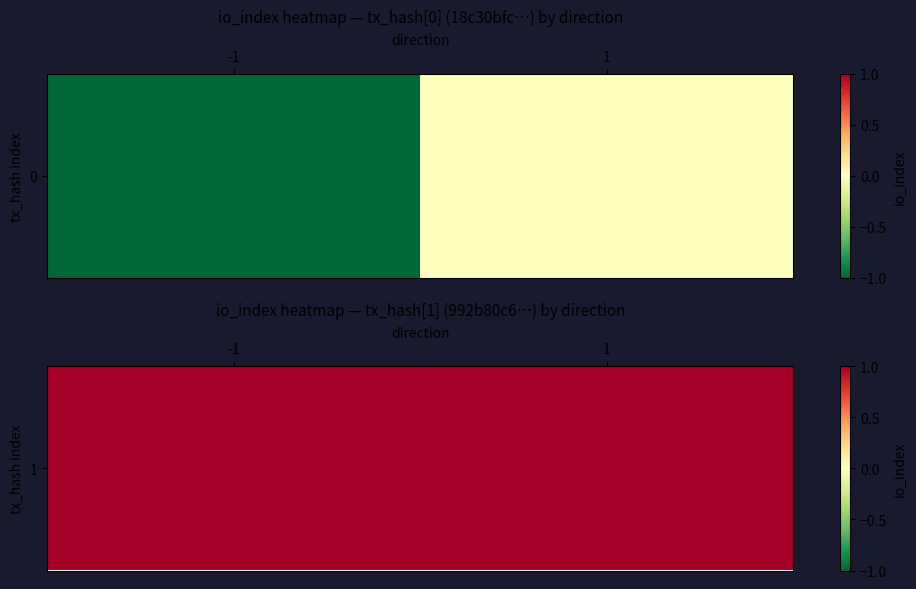

Reading left to right, list all the values displayed in this chart.

18c30bfc7734b48f70de0c23ce107477602c912: 0=-1	1=0
992b80c6833229891748d7922dacf090ed1ce9d: 0=1	1=1